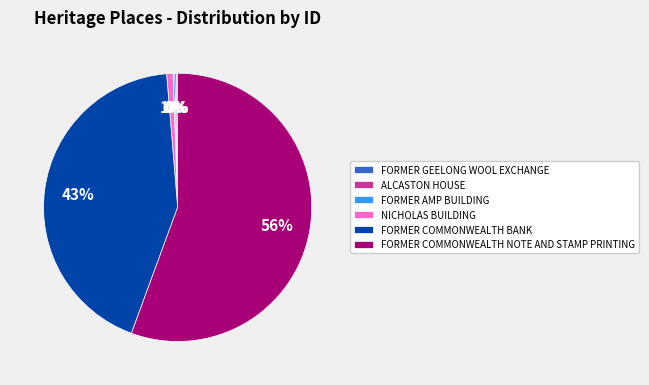

To the nearest percent, what portion does FORMER COMMONWEALTH BANK represent?

43%